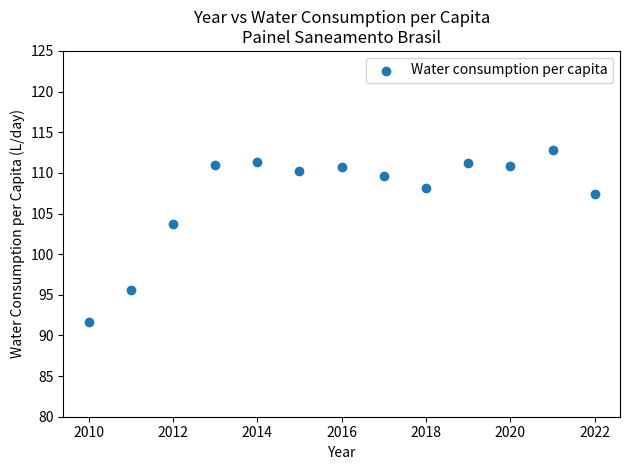

What Y value in the scatter plot is closest to 102?

103.7